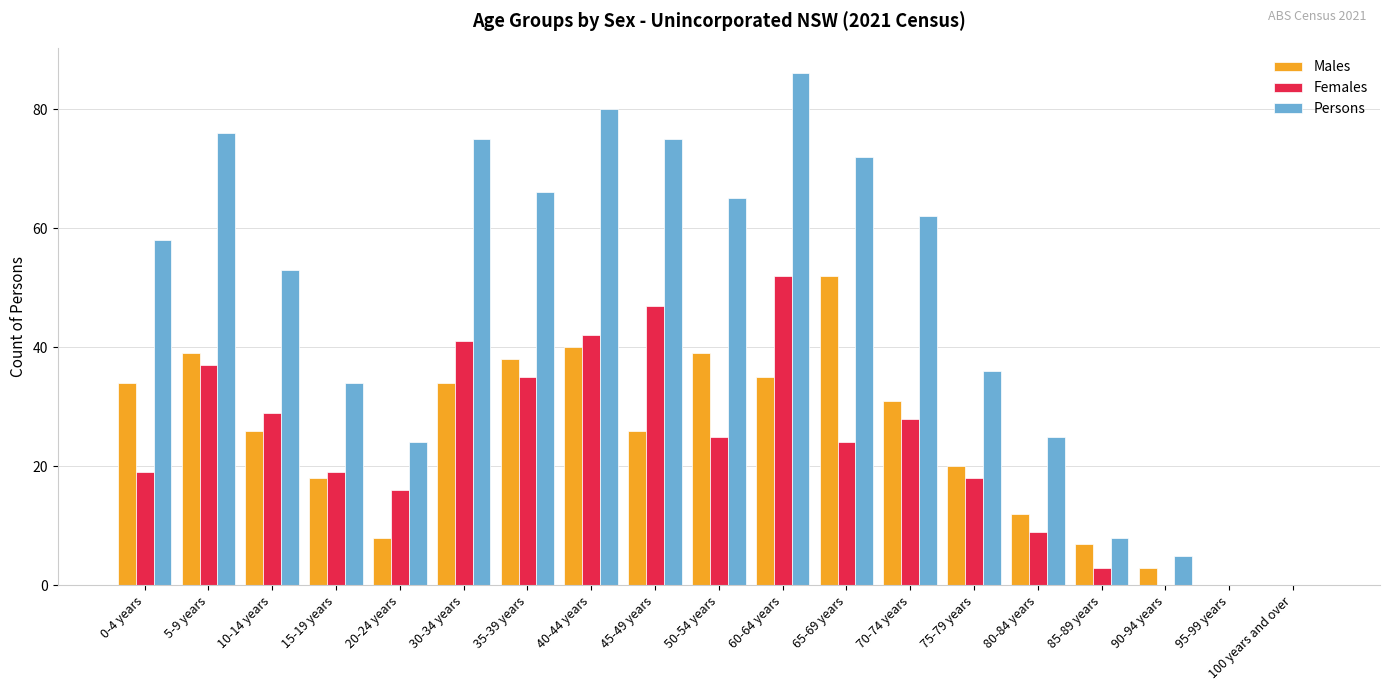

At which label is Persons closest to 43?

75-79 years